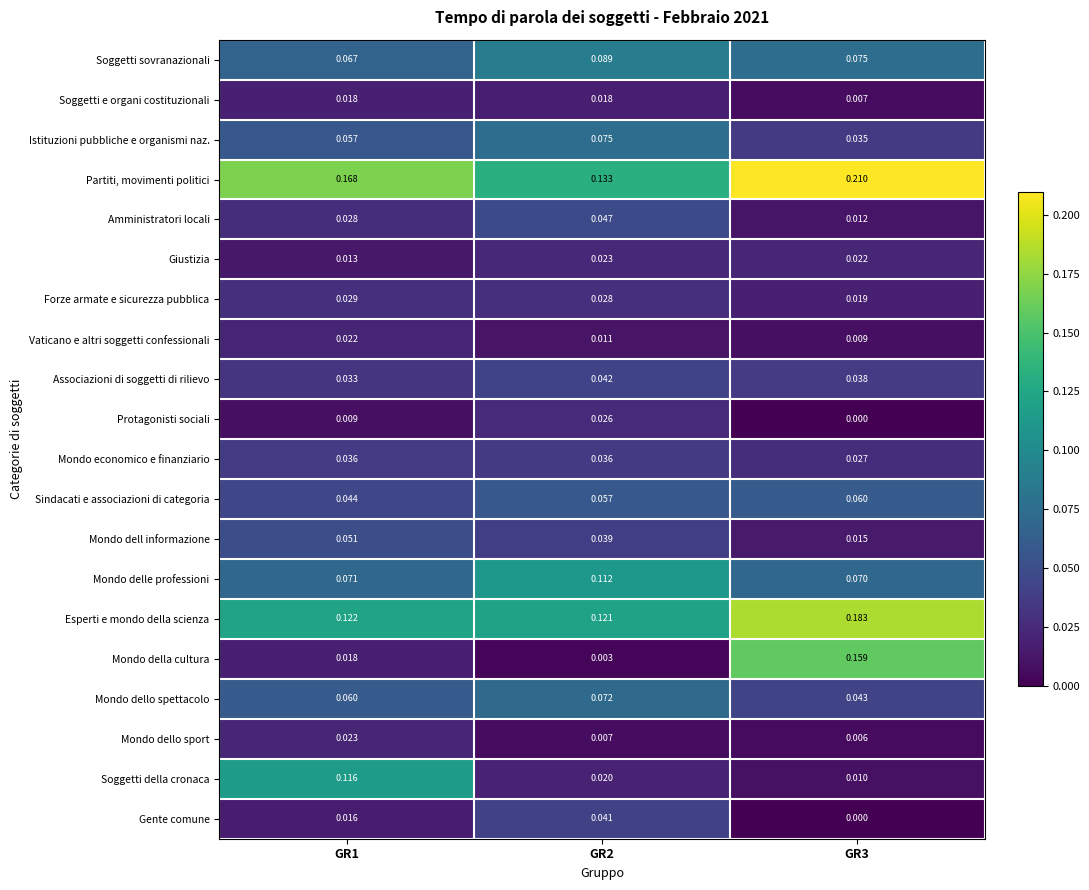

Is the value of Mondo delle professioni at GR2 greater than the value of Soggetti sovranazionali at GR1?

Yes